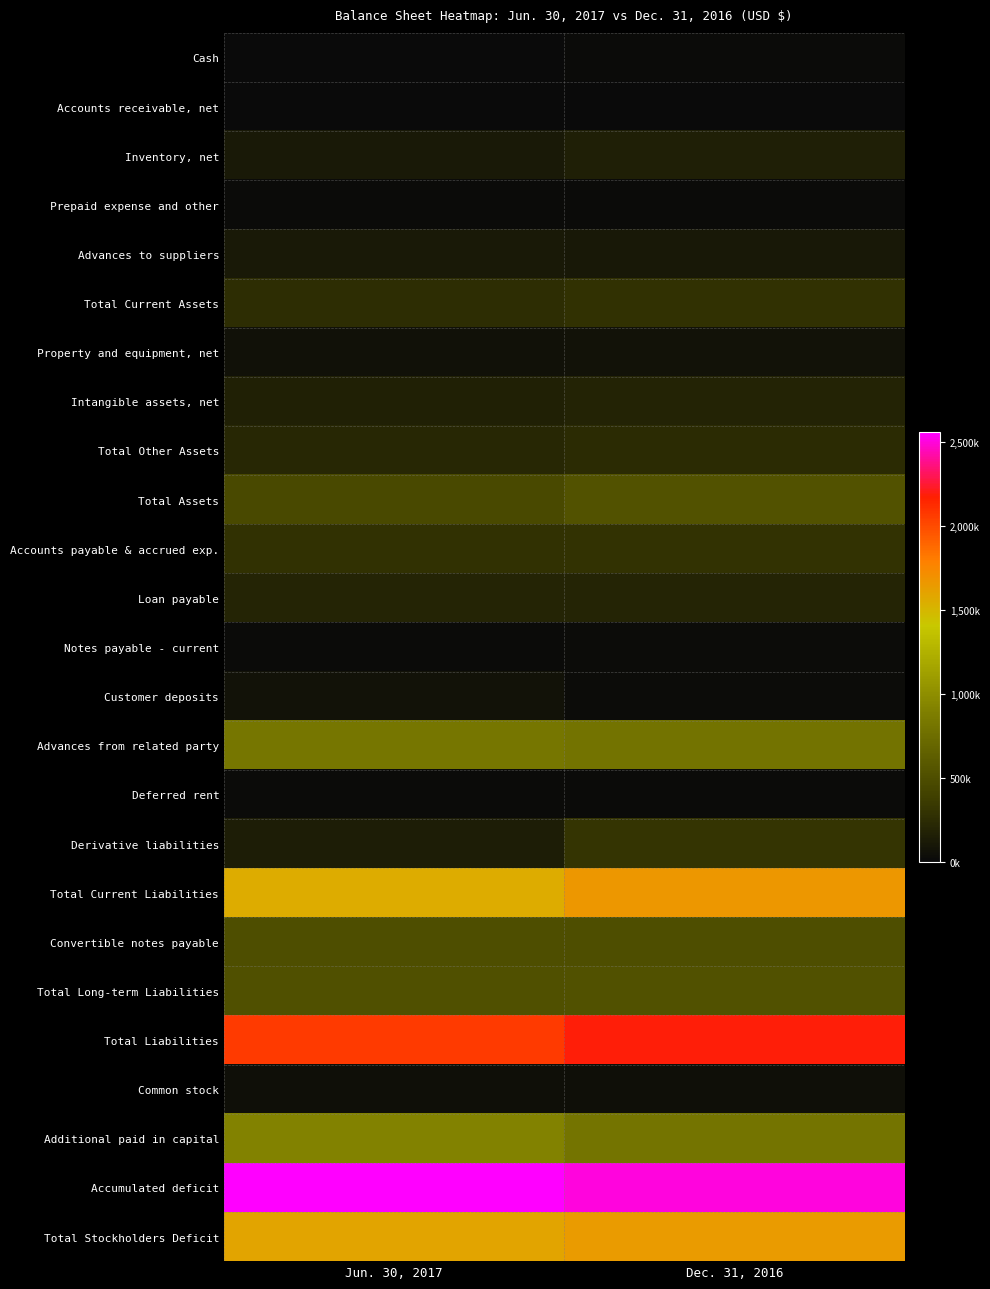

Count the number of categories in the chart.

2